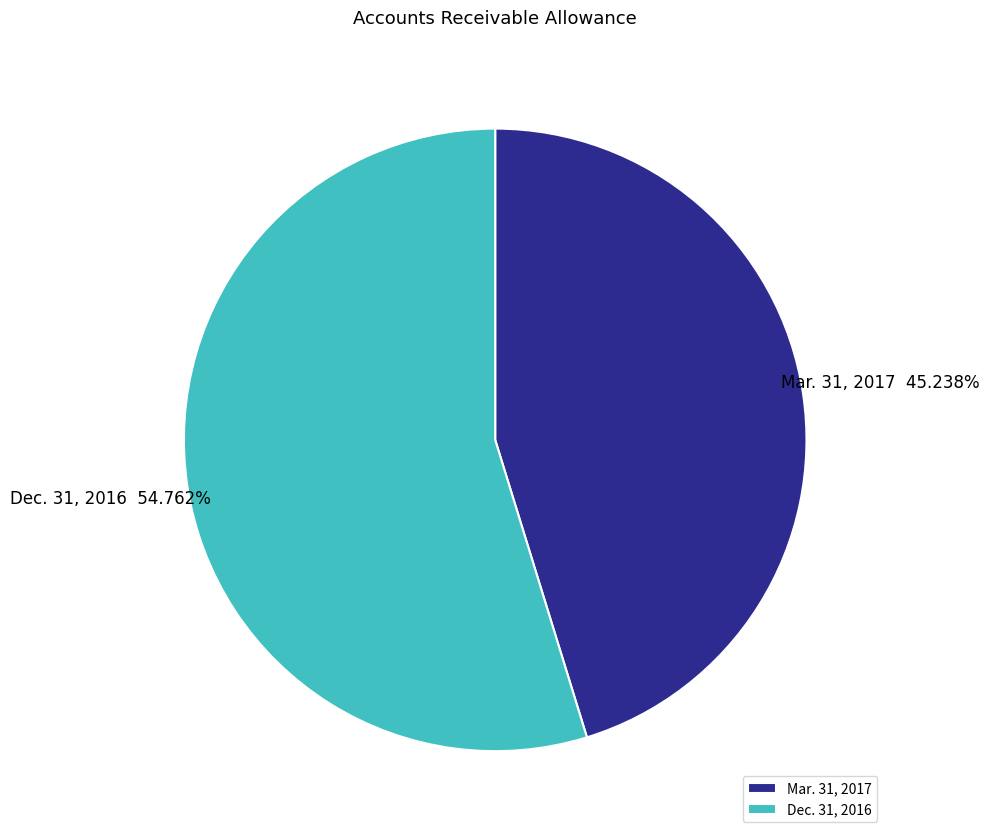

To the nearest percent, what is the difference between the Mar. 31, 2017 and Dec. 31, 2016 slice percentages?

10%